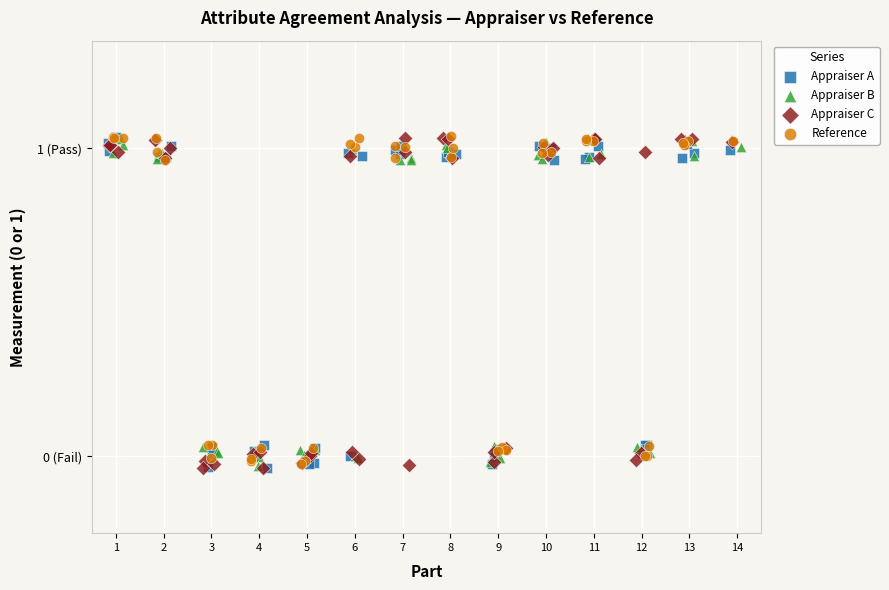

What are all the series names shown in the legend?

Appraiser A, Appraiser B, Appraiser C, Reference